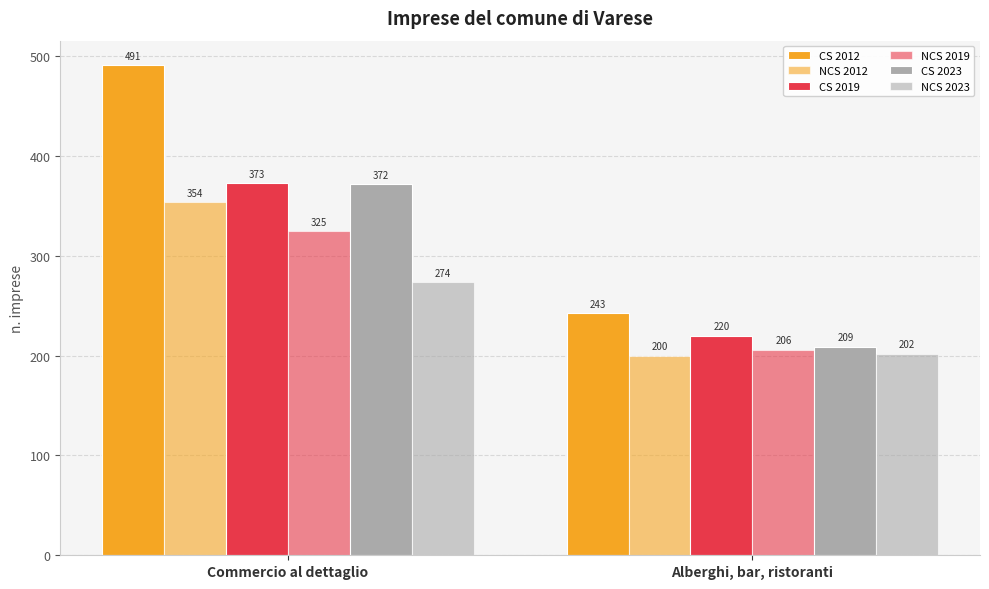

What is the average value of the CS 2019 series?

296